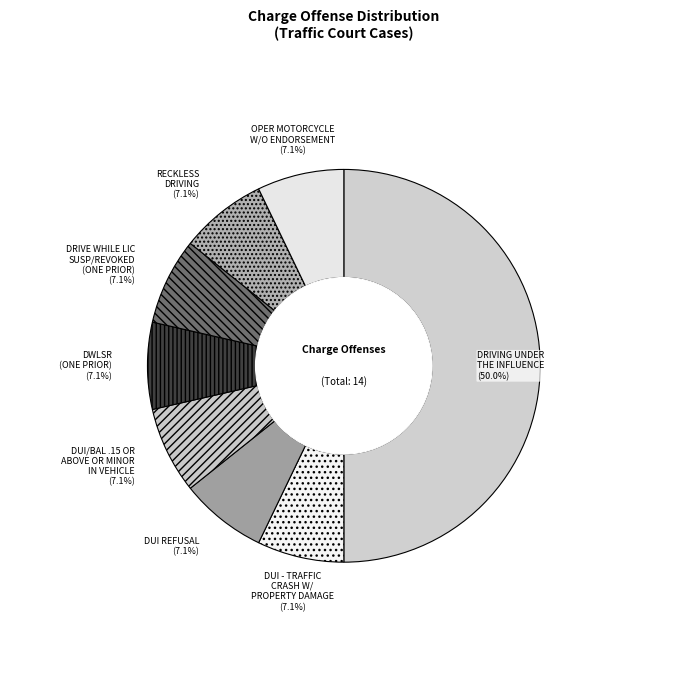

Count the number of slices in the pie.

8